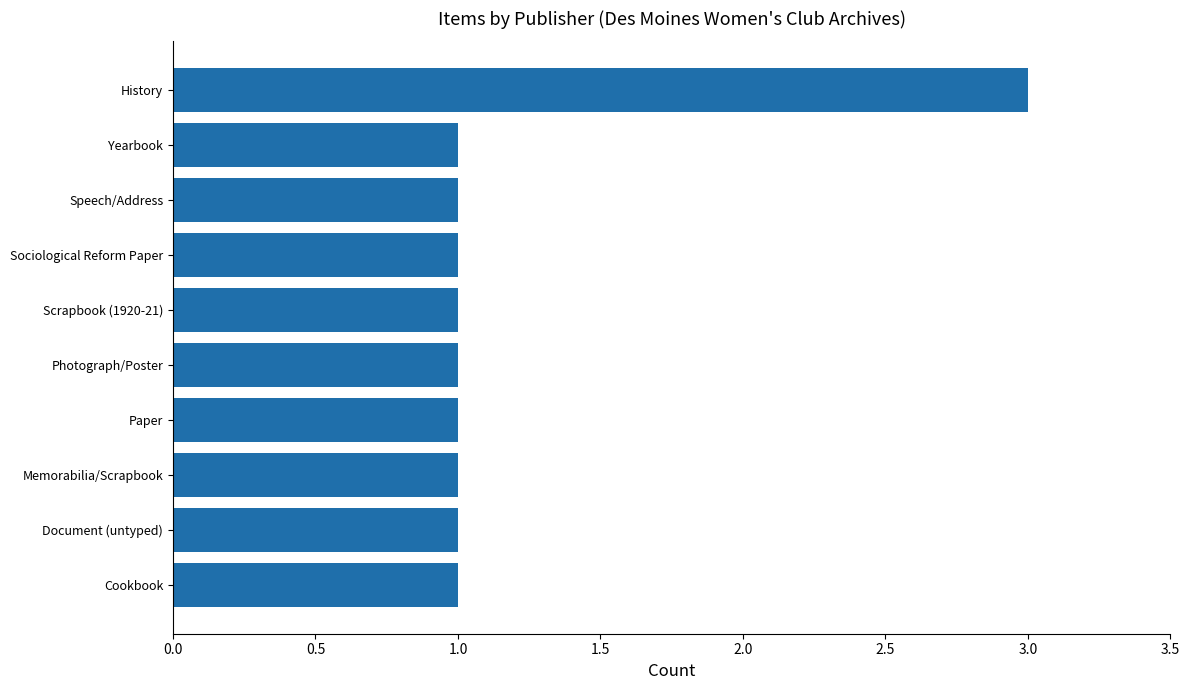

What is the sum of all values?

12